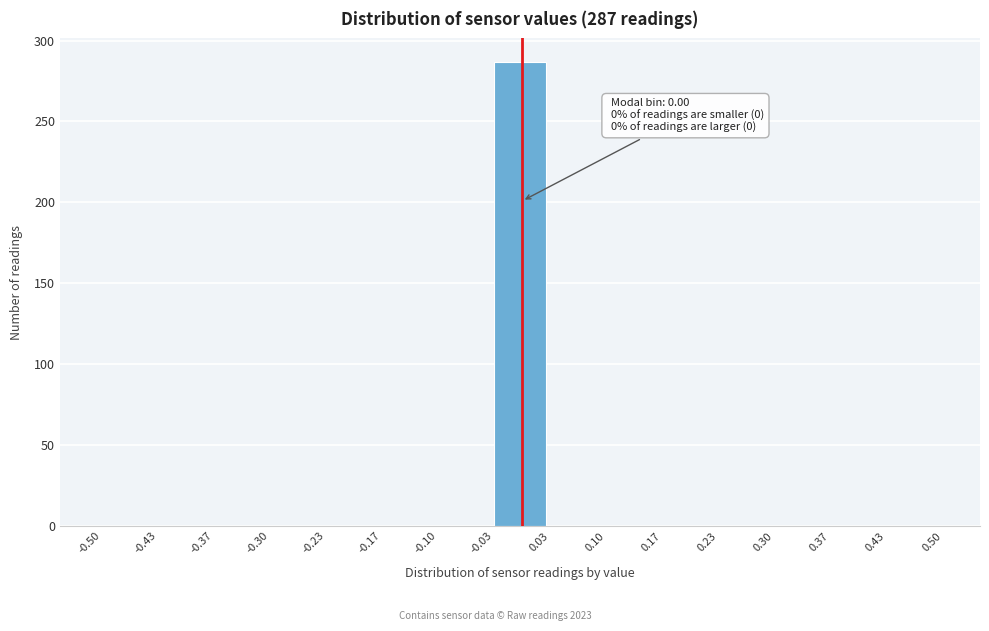

Which range on the x-axis has the tallest bar?

-0.03 to 0.03